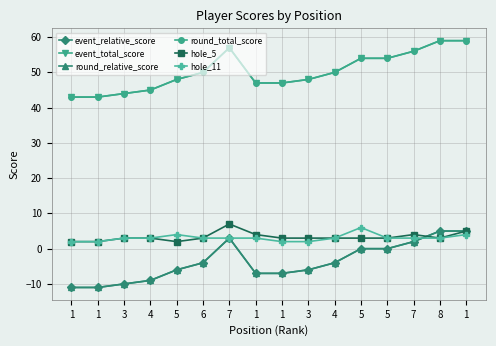

Is the value of hole_11 at 8 greater than the value of round_relative_score at 6?

Yes